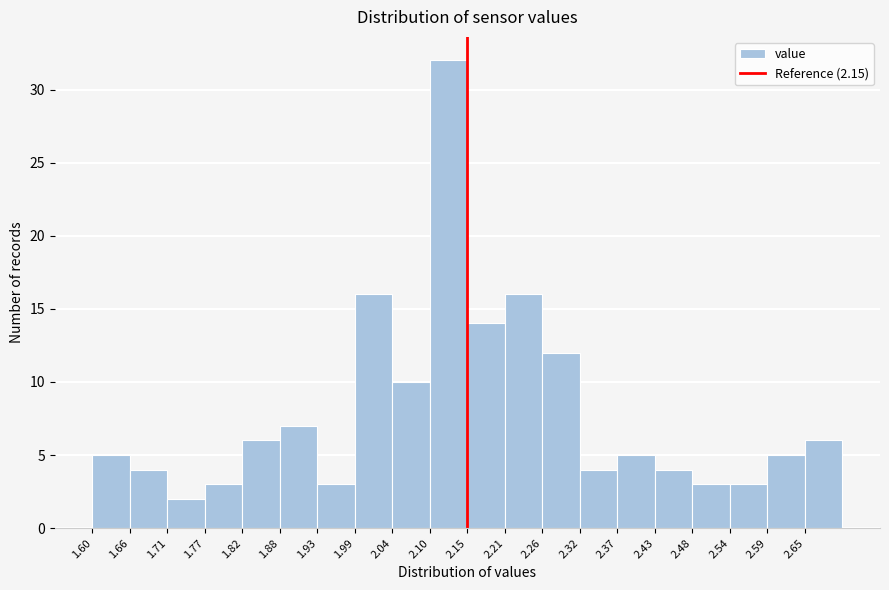

Reading left to right, transcribe this chart: for each bar, give the range it covers on the x-axis and its height. Neither the bar edges nor the heights are printed on the chart, so give them approximately, as read against the axes.

1.600 to 1.655: 5
1.655 to 1.710: 4
1.710 to 1.765: 2
1.765 to 1.820: 3
1.820 to 1.875: 6
1.875 to 1.930: 7
1.930 to 1.985: 3
1.985 to 2.040: 16
2.040 to 2.095: 10
2.095 to 2.150: 32
2.150 to 2.205: 14
2.205 to 2.260: 16
2.260 to 2.315: 12
2.315 to 2.370: 4
2.370 to 2.425: 5
2.425 to 2.480: 4
2.480 to 2.535: 3
2.535 to 2.590: 3
2.590 to 2.645: 5
2.645 to 2.700: 6